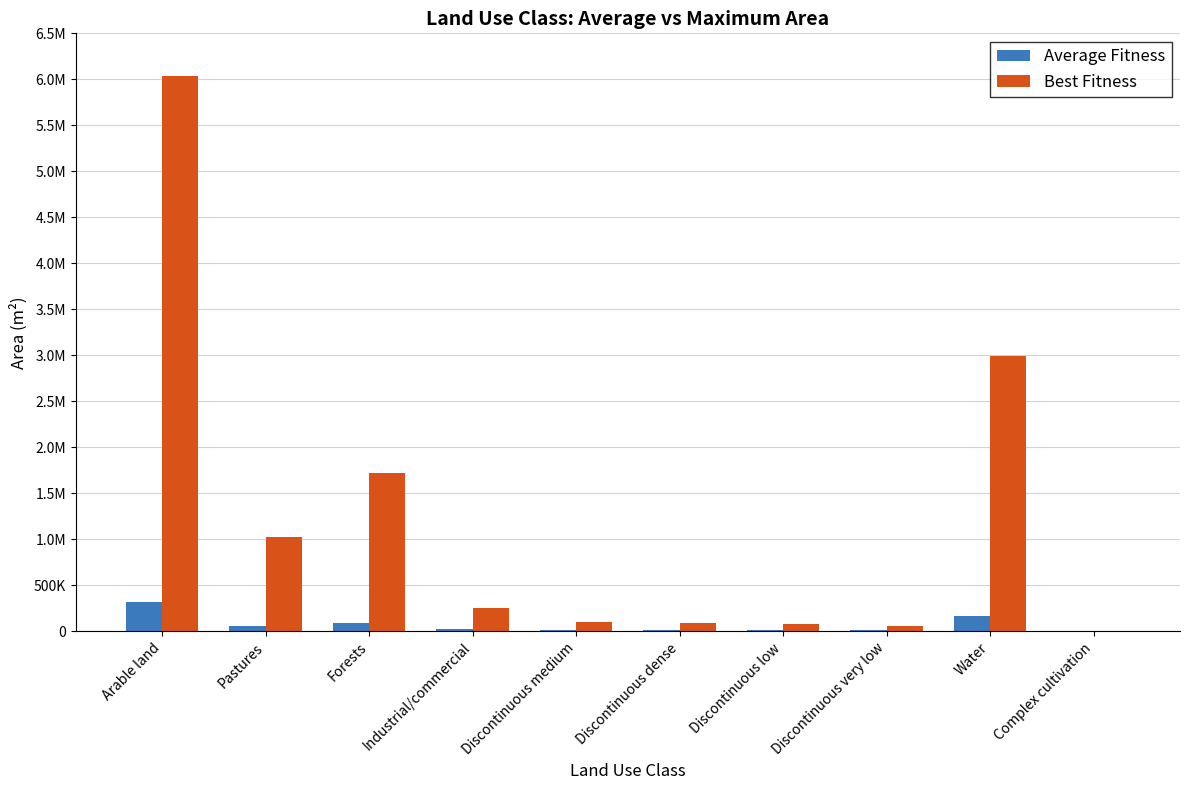

At which label is Best Fitness closest to 3017074?

Water